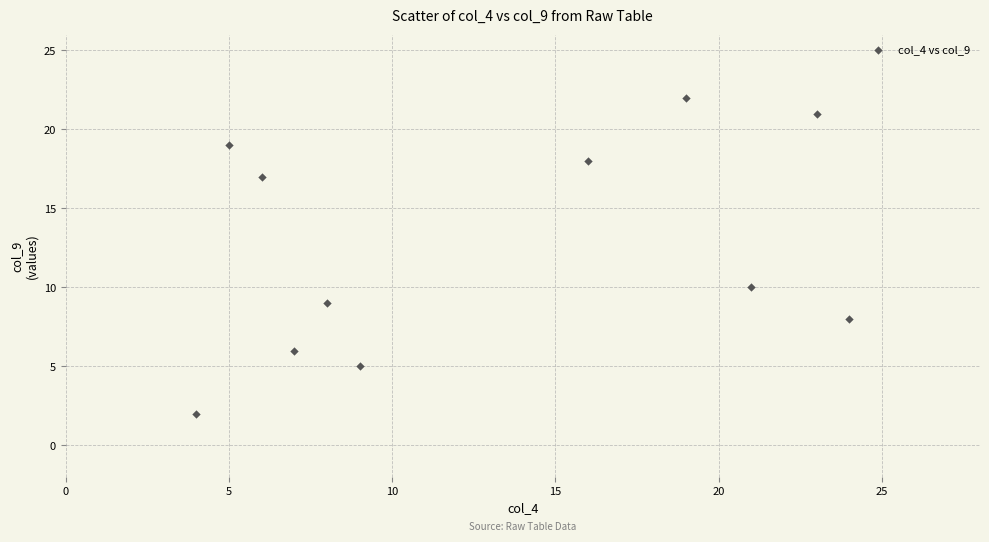

What Y value in the scatter plot is closest to 12?

10